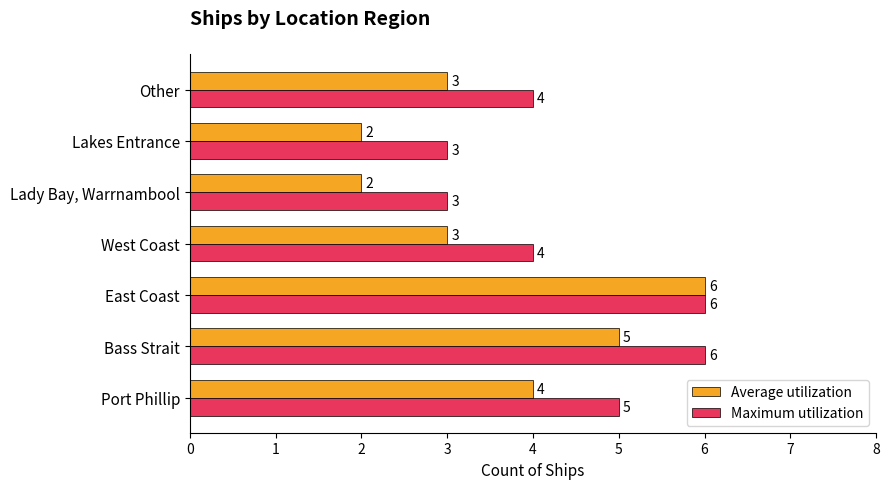

Which series has the largest total across all categories?

Maximum utilization